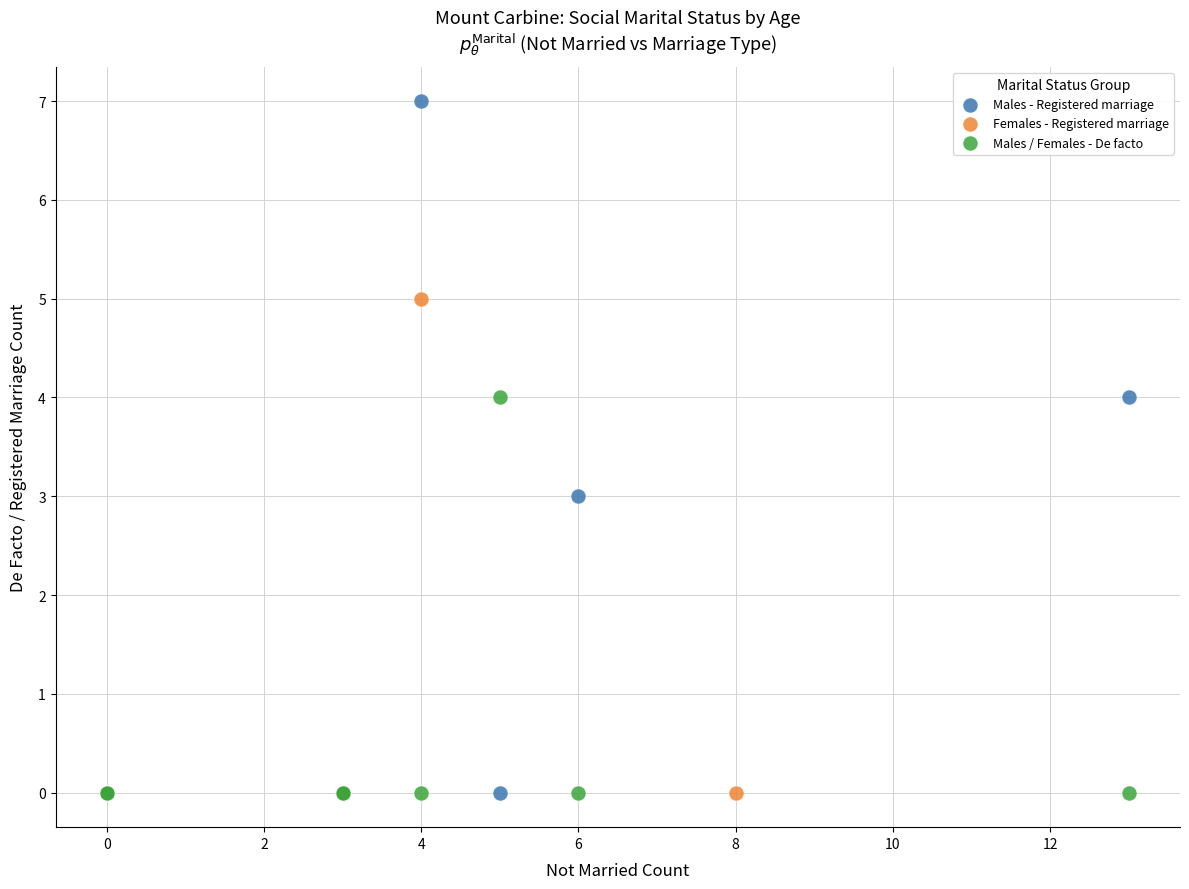

Which series contains the highest Y value?

Males - Registered marriage